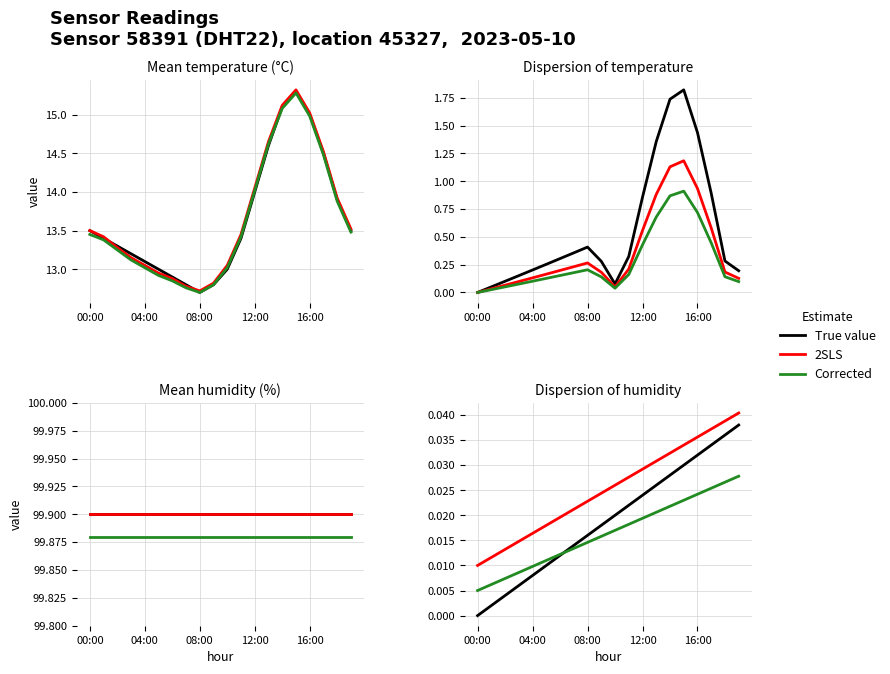

Which has a higher value, 11 or 18?

18